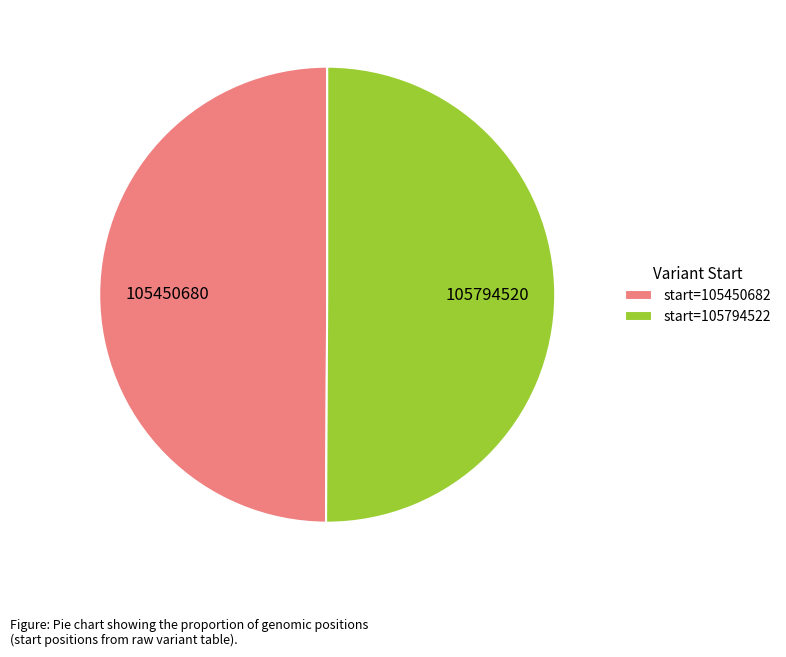

True or false: start=105450682 accounts for 50% of the total.

True